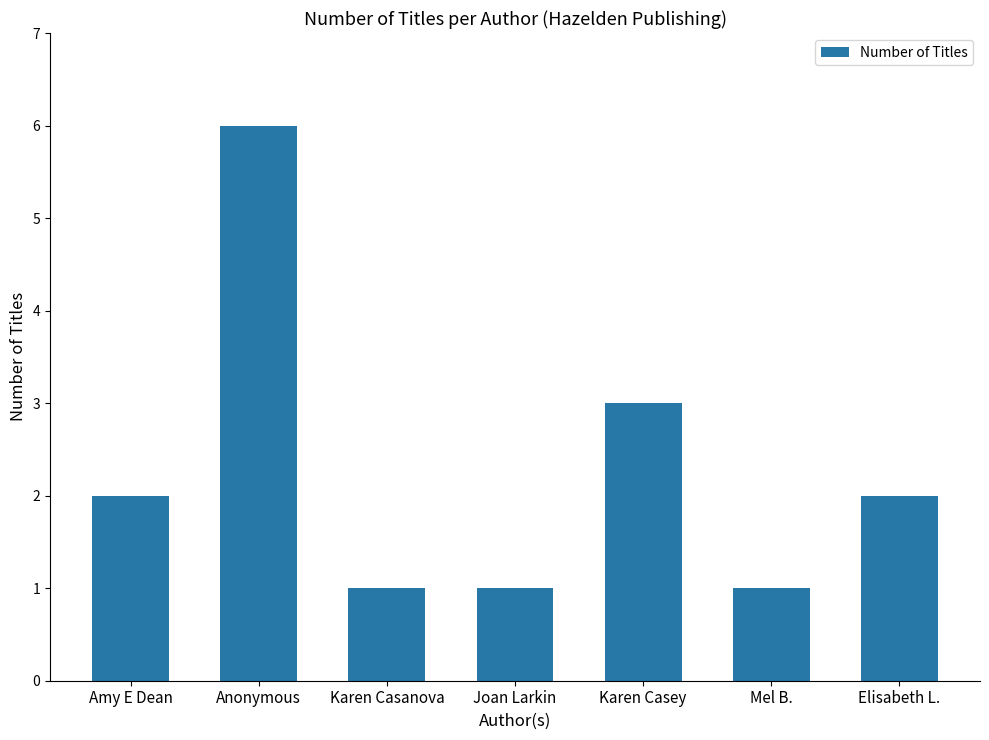

Approximately how many times larger is the value at Karen Casanova compared to Karen Casey?

0.3